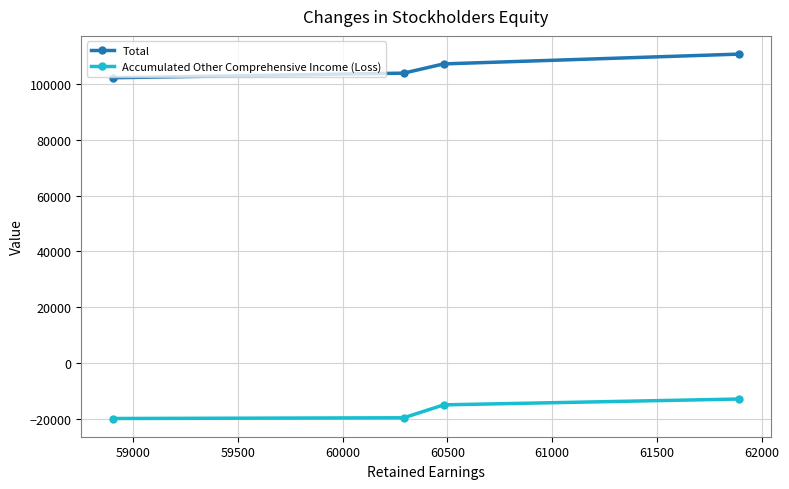

What is the minimum value for Accumulated Other Comprehensive Income (Loss)?

-19976